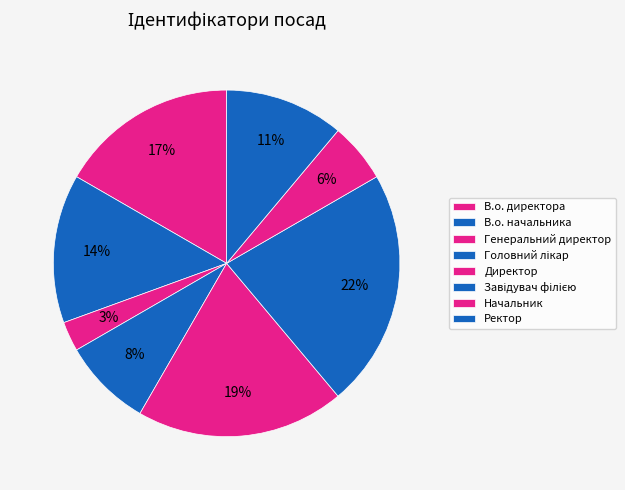

The Завідувач філією slice represents 28% of the pie. True or false?

False